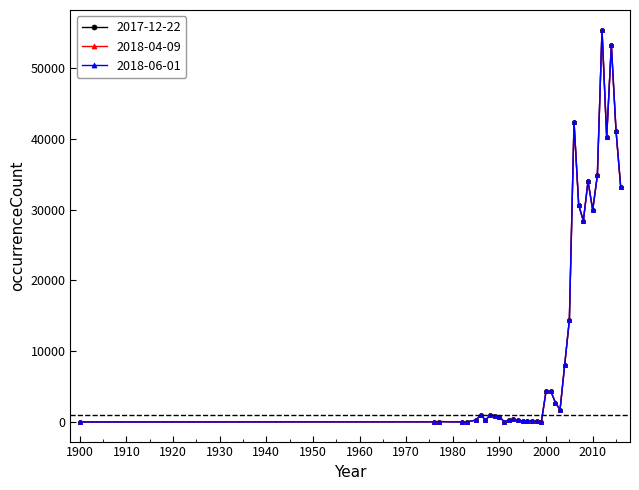

What is the average value of the 2018-06-01 series?

12570